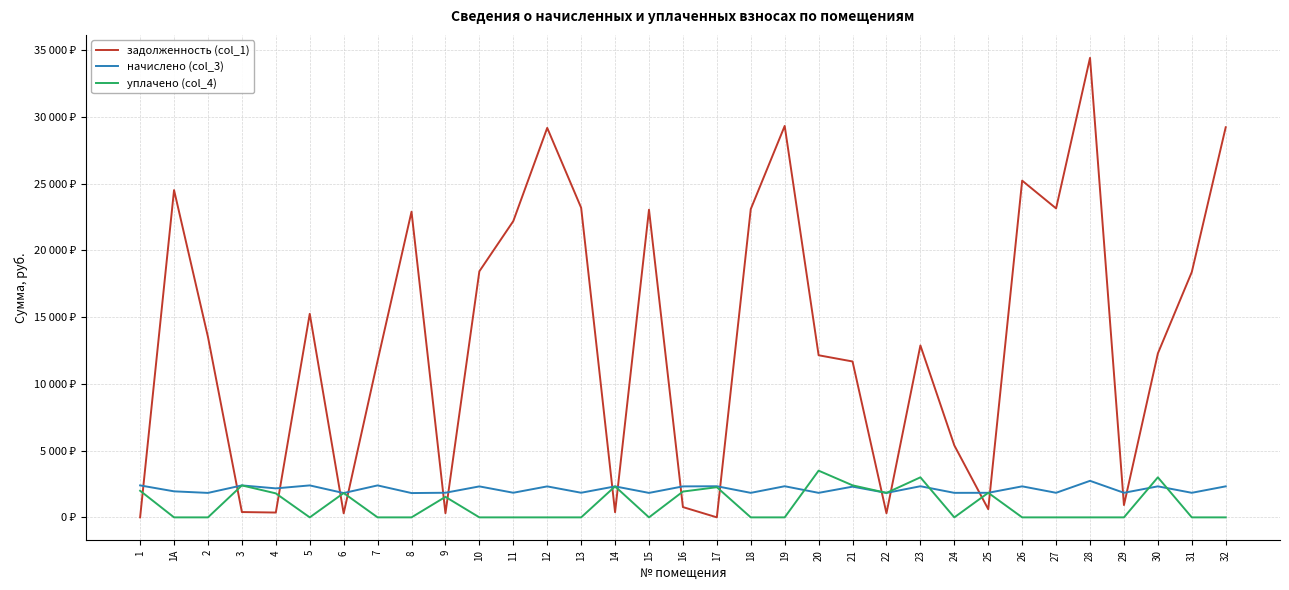

Is this an area chart (filled region under the line)?

No